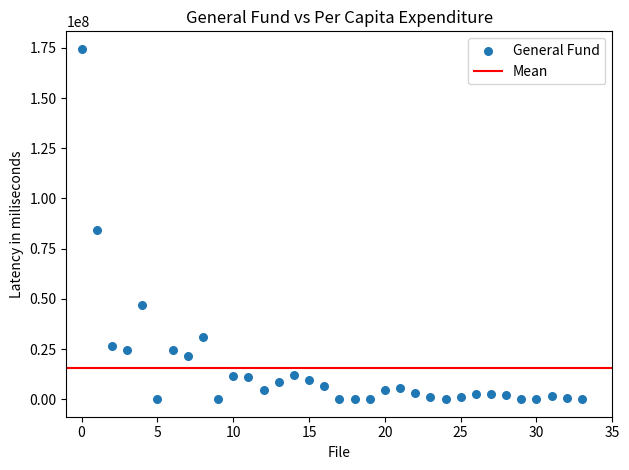

What Y value in the scatter plot is closest to 87270067?

84429524